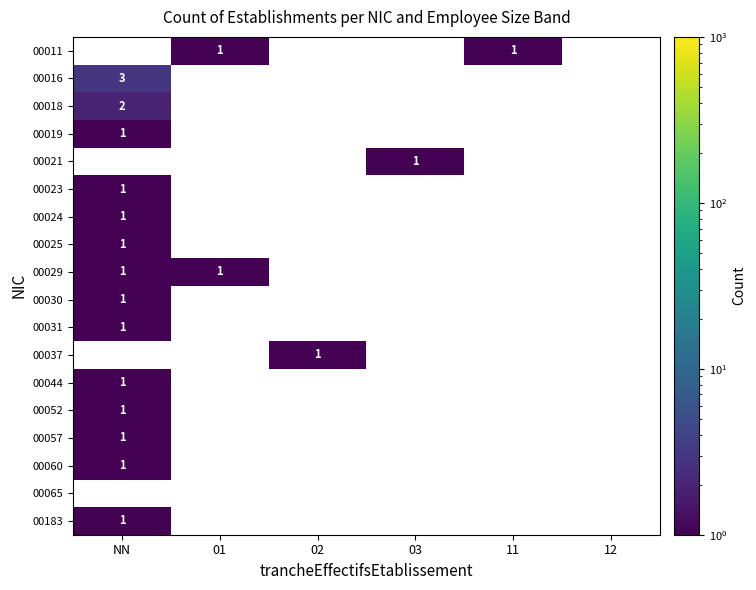

The value of 00031 at NN is 0. True or false?

False